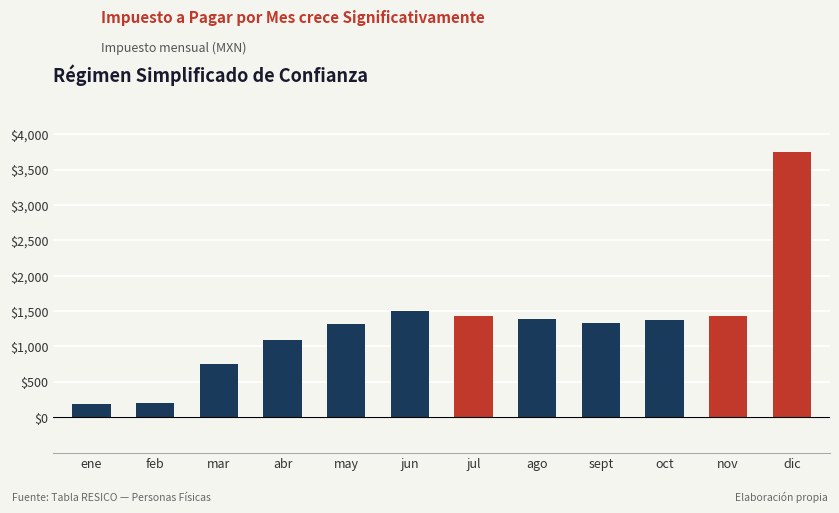

Which has a higher value, dic or jun?

dic